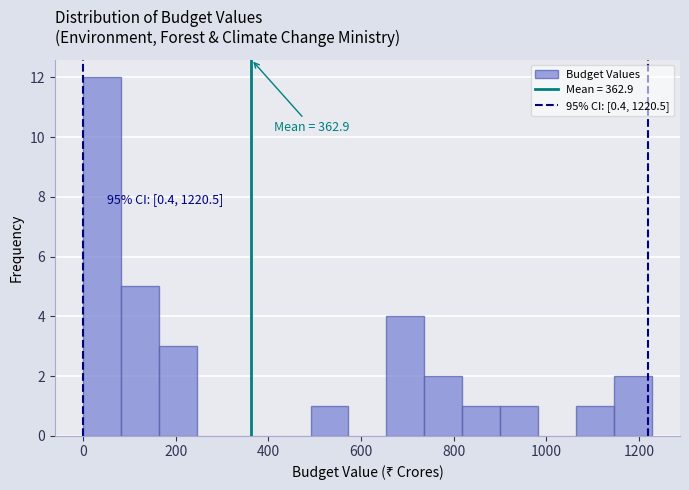

Which range on the x-axis has the tallest bar?

0 to 80